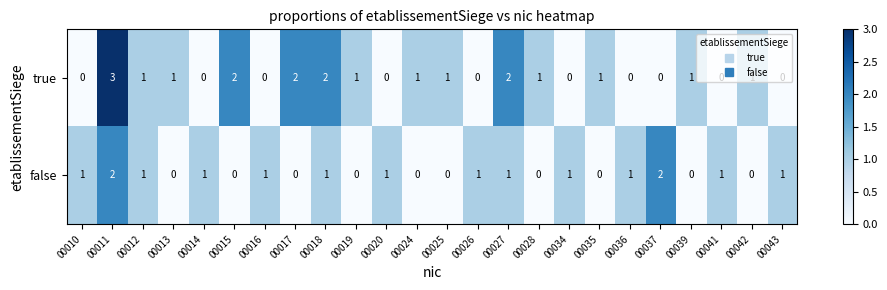

What is the sum of the false values at 00037 and 00034?

3